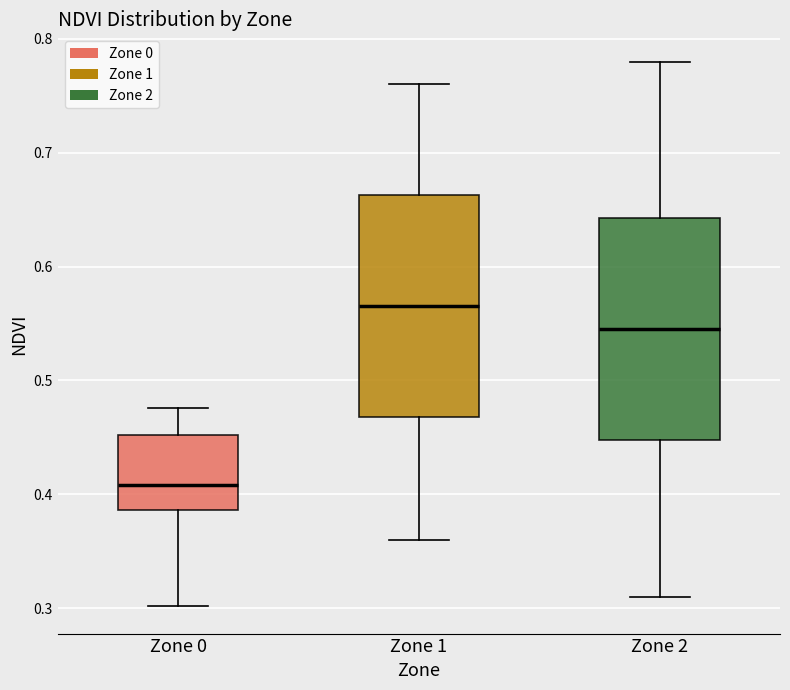

Reading left to right, read every box against the y-axis: the position of its median line, the range the box covers, and the ends of its whiskers. The values are not printed on the chart, so give them approximately, as read against the axis.

Zone 0: median 0.41, box 0.39 to 0.45, whiskers 0.30 to 0.48
Zone 1: median 0.57, box 0.47 to 0.66, whiskers 0.36 to 0.76
Zone 2: median 0.55, box 0.45 to 0.64, whiskers 0.31 to 0.78